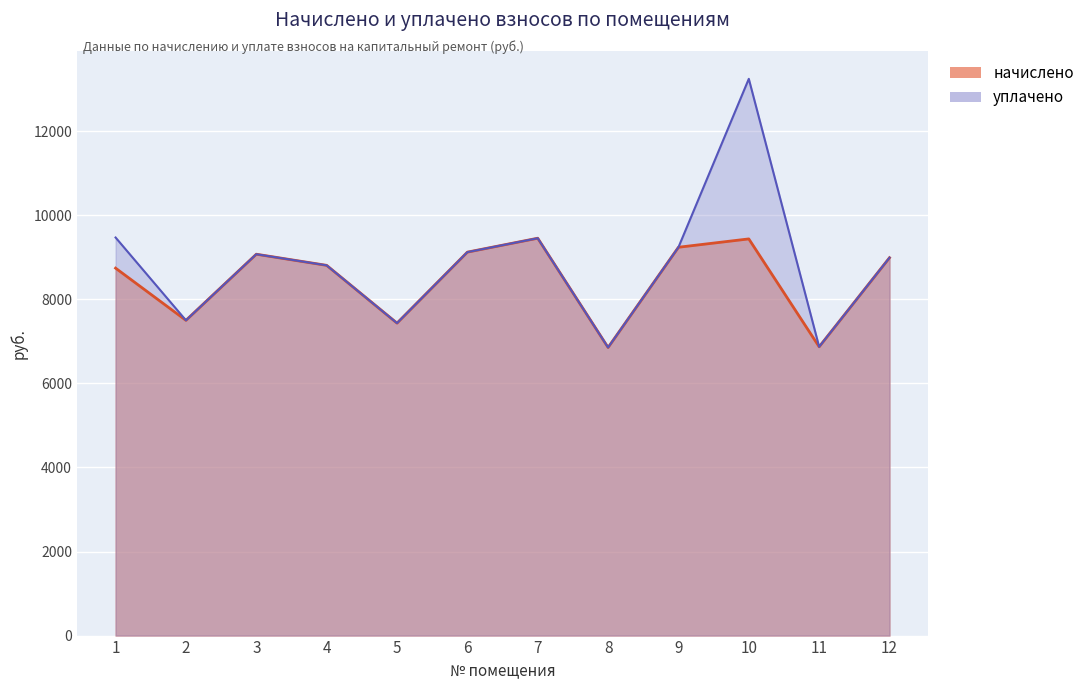

How many lines are shown in the chart?

2